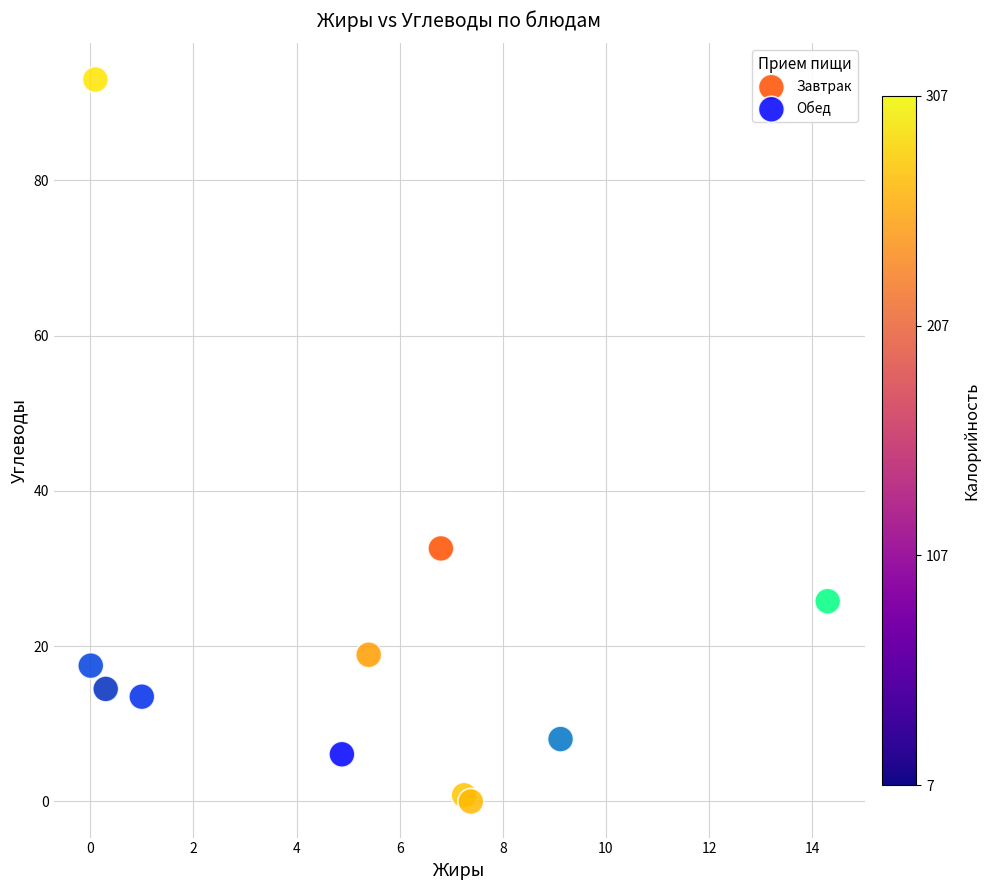

Which series has the widest spread of Y values?

Завтрак